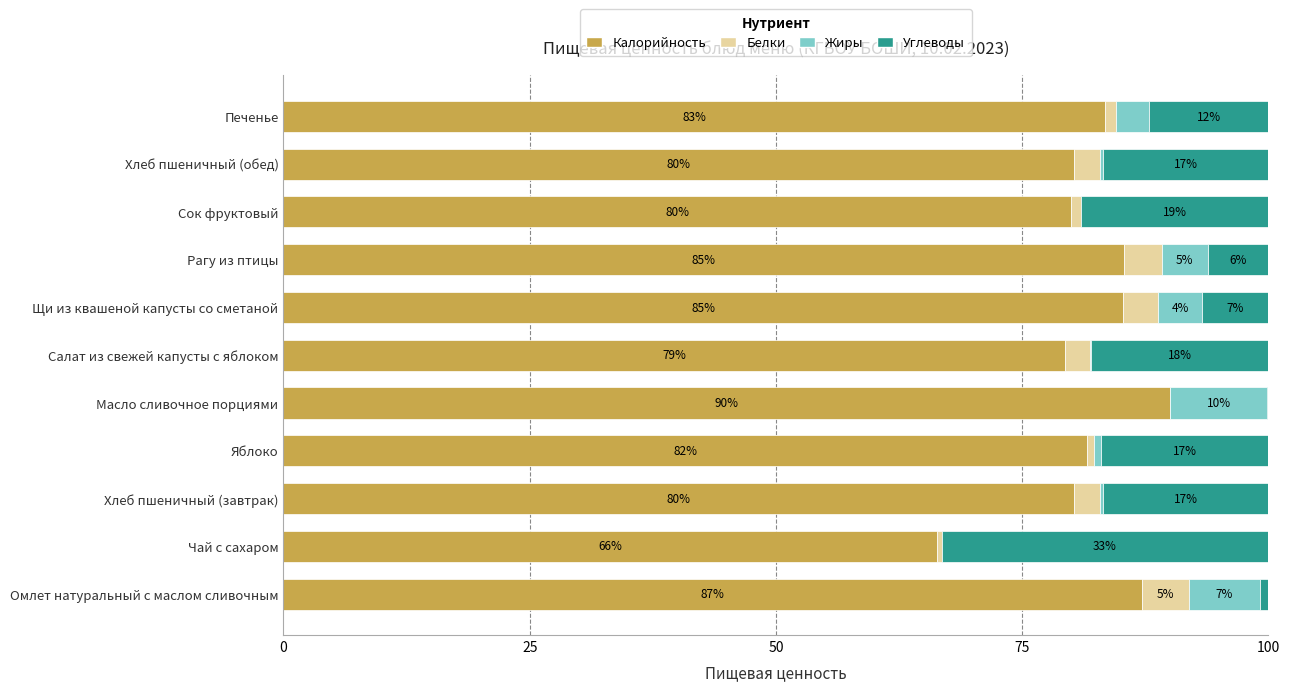

What is the total value across all series at Омлет натуральный с маслом сливочным?

100.0